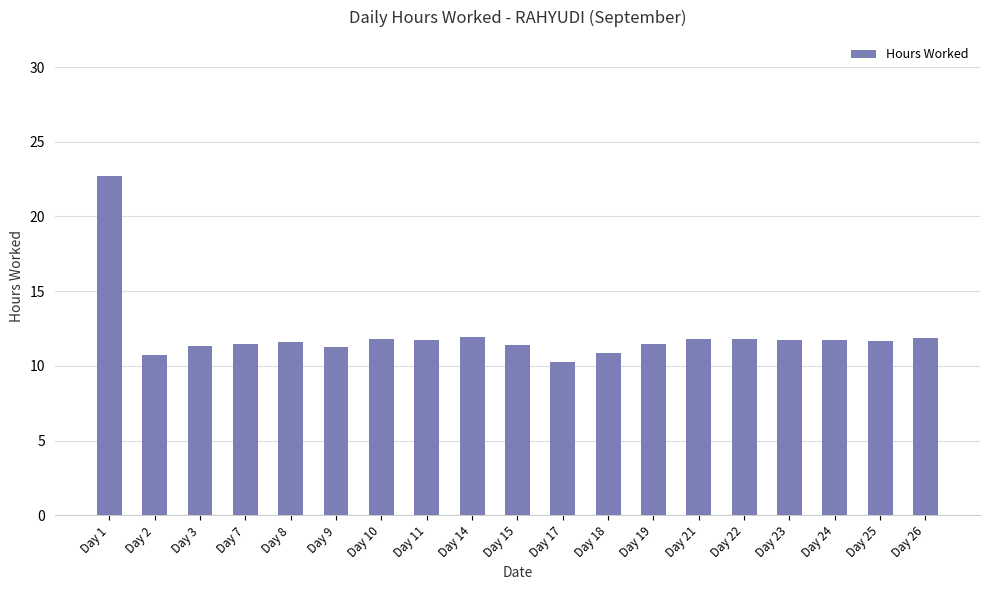

What is the value of the 3rd bar from the left?

11.4